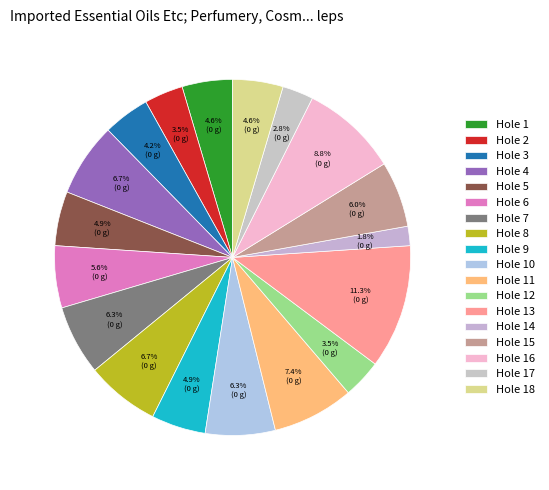

What is the smallest slice in the pie chart?

Hole 14